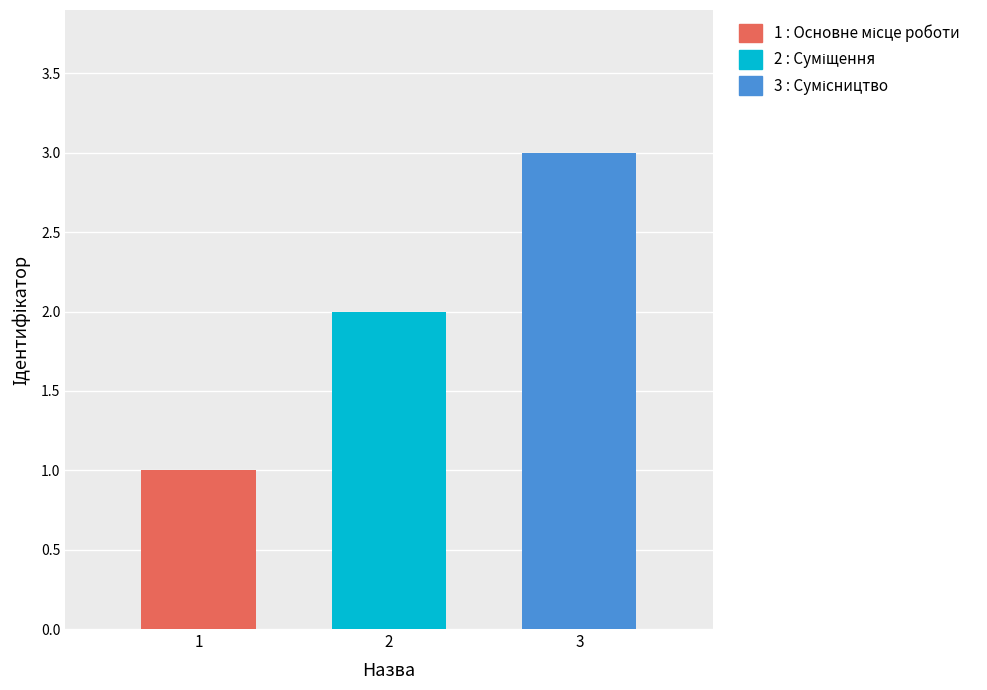

Are the bars grouped side by side (vs. stacked)?

Yes